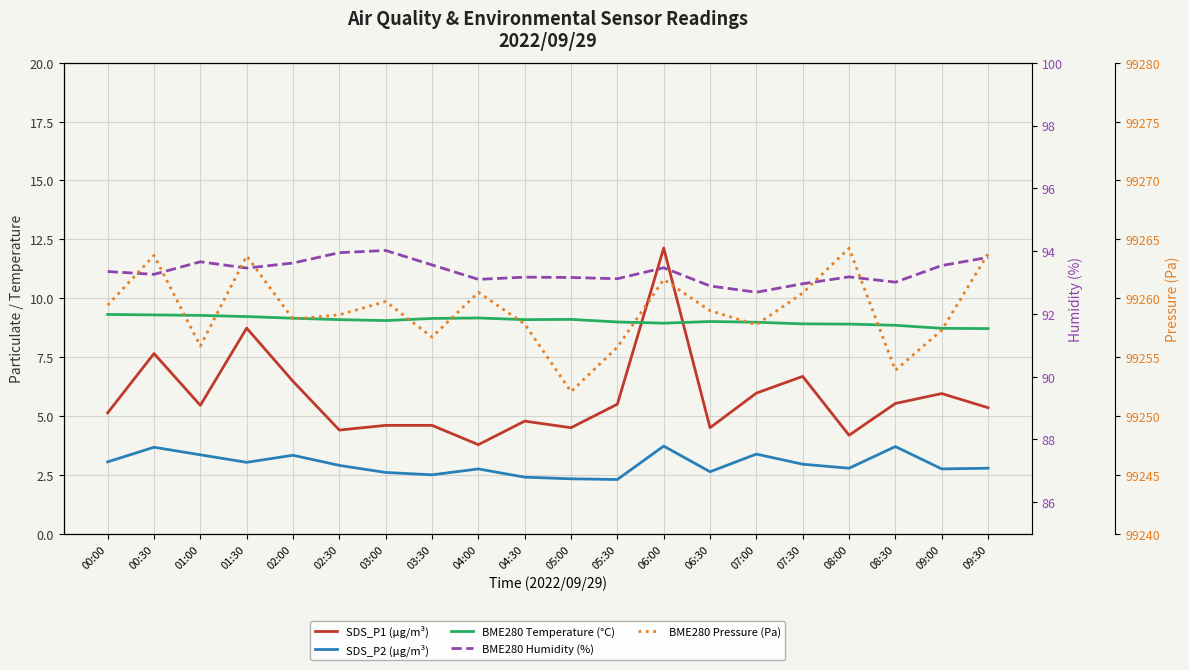

What is the maximum value shown in the chart?

99264.2